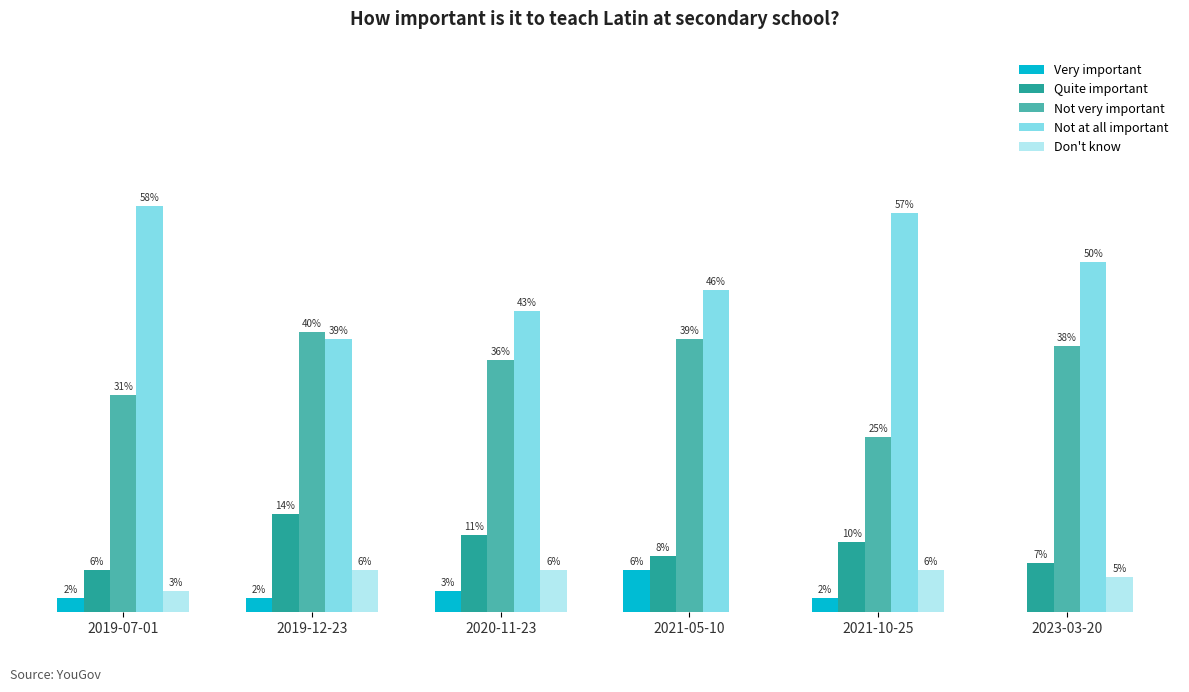

Rank the series at 2021-10-25 from highest to lowest value.

Not at all important, Not very important, Quite important, Don't know, Very important